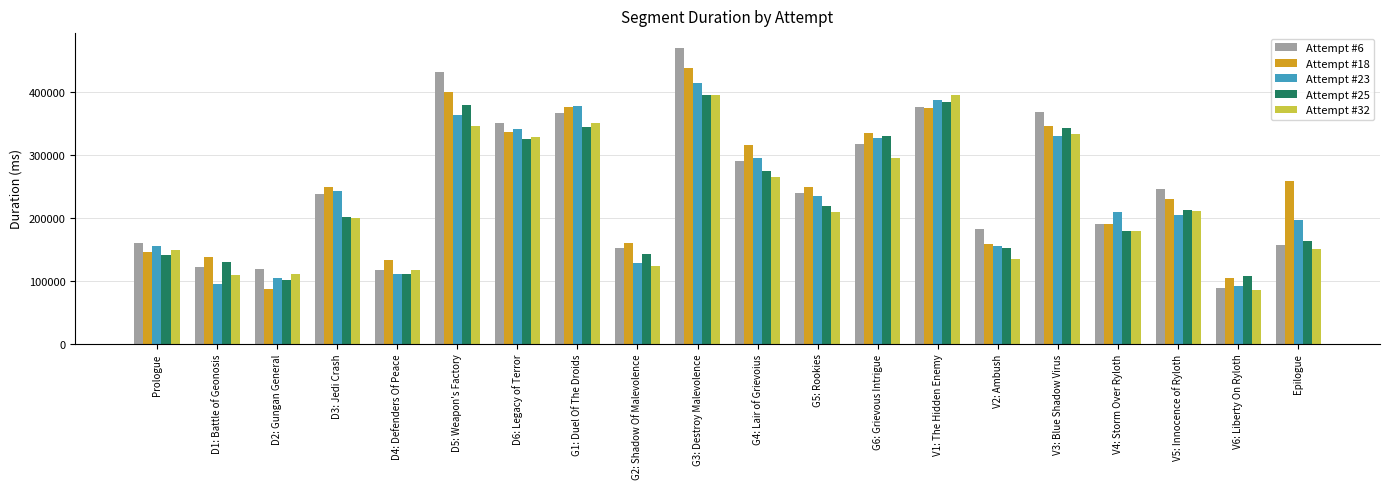

Where does the Attempt #6 series first go above 238736?

D5: Weapon's Factory